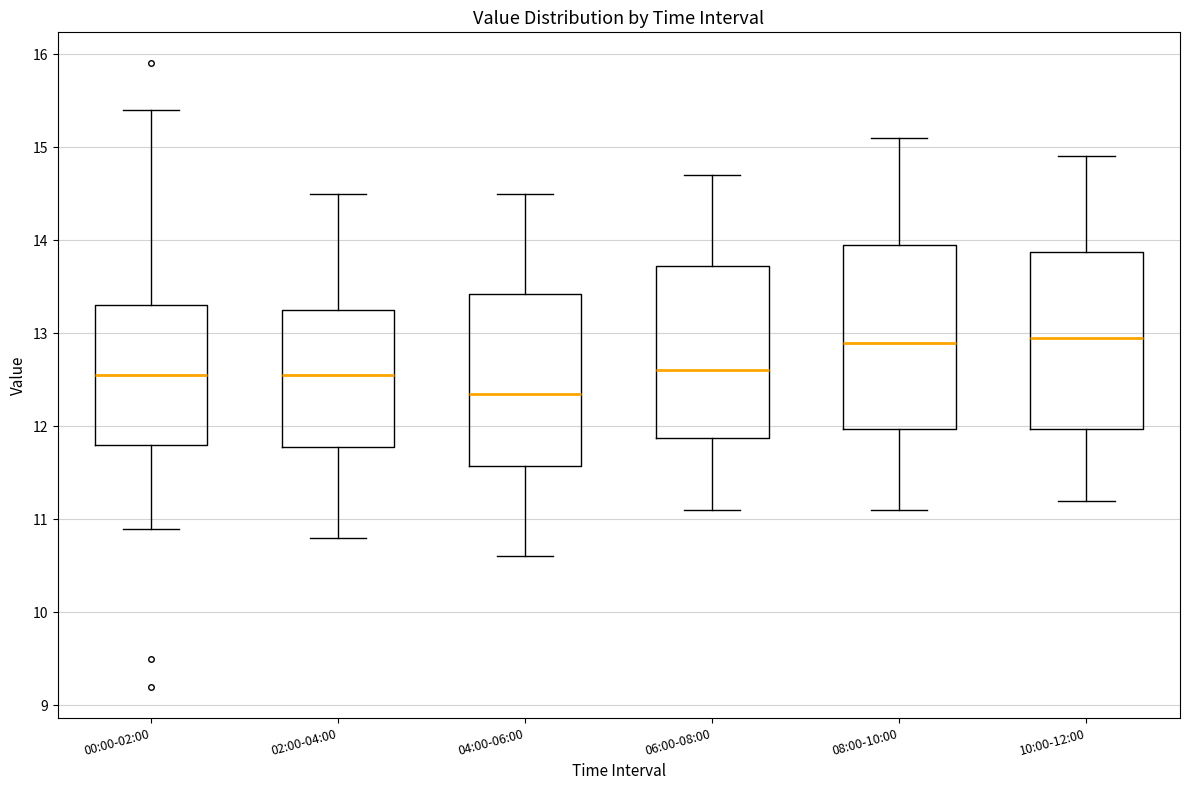

Reading left to right, read every box against the y-axis: the position of its median line, the range the box covers, and the ends of its whiskers. The values are not printed on the chart, so give them approximately, as read against the axis.

00:00-02:00: median 12.6, box 11.8 to 13.3, whiskers 10.9 to 15.4
02:00-04:00: median 12.6, box 11.8 to 13.3, whiskers 10.8 to 14.5
04:00-06:00: median 12.4, box 11.6 to 13.4, whiskers 10.6 to 14.5
06:00-08:00: median 12.6, box 11.9 to 13.7, whiskers 11.1 to 14.7
08:00-10:00: median 12.9, box 12.0 to 14.0, whiskers 11.1 to 15.1
10:00-12:00: median 13.0, box 12.0 to 13.9, whiskers 11.2 to 14.9